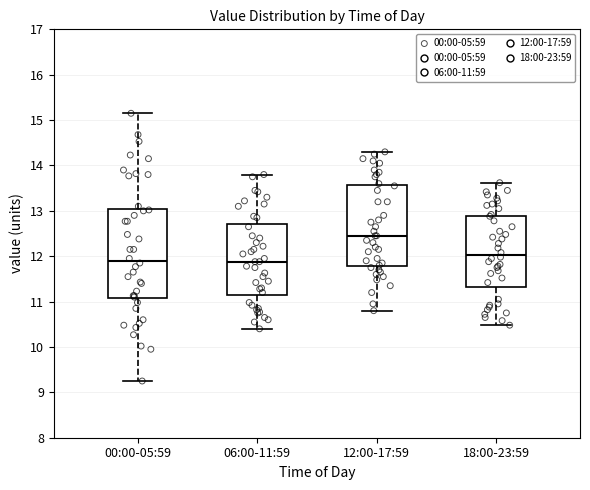

Reading left to right, transcribe this box plot: for each box, give where its median line is, the range the box spans, and where its two whiskers end, as read against the y-axis. The values are not printed on the chart, so give them approximately, as read against the axis.

00:00-05:59: median 11.9, box 11.1 to 13.0, whiskers 9.3 to 15.2
06:00-11:59: median 11.9, box 11.1 to 12.7, whiskers 10.4 to 13.8
12:00-17:59: median 12.5, box 11.8 to 13.6, whiskers 10.8 to 14.3
18:00-23:59: median 12.0, box 11.3 to 12.9, whiskers 10.5 to 13.6